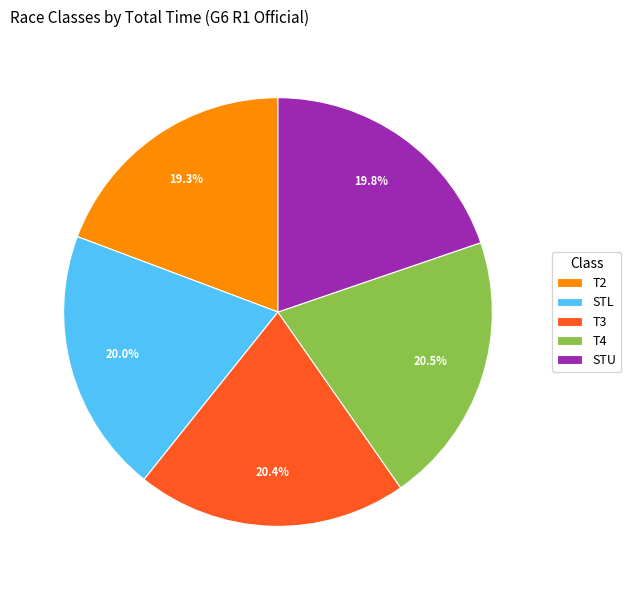

To the nearest percent, what percentage of the pie is STL?

20%